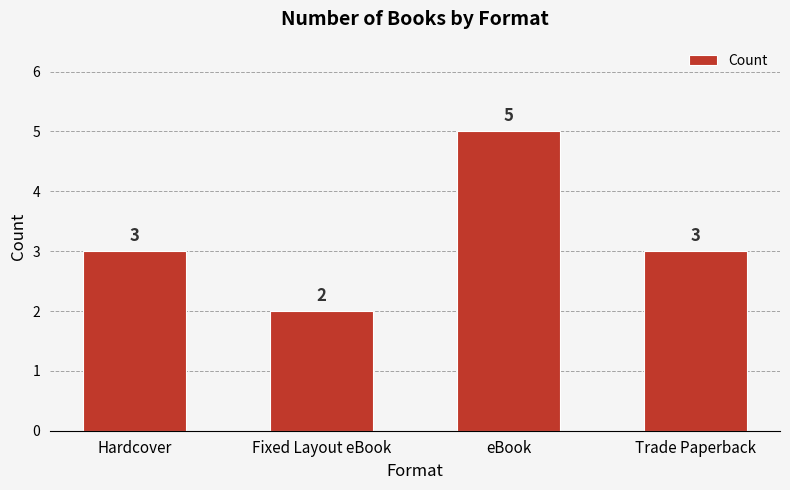

Reading left to right, list all the values displayed in this chart.

Hardcover=3	Fixed Layout eBook=2	eBook=5	Trade Paperback=3